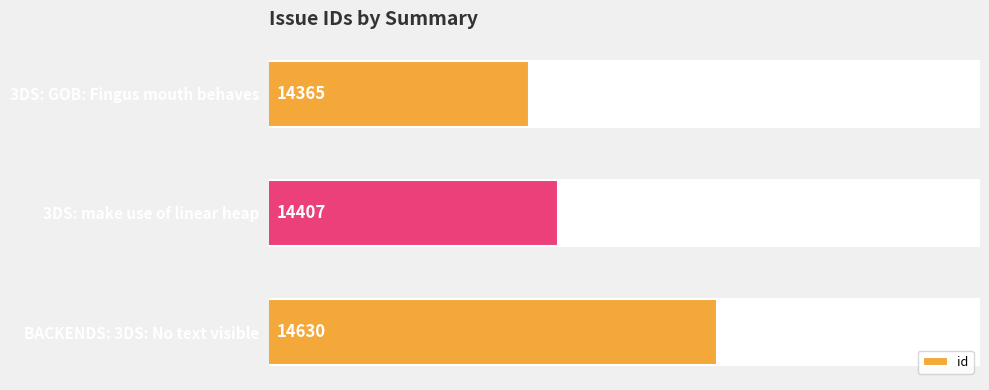

Reading top to bottom, what are all the values shown in this chart?

14365	14407	14630